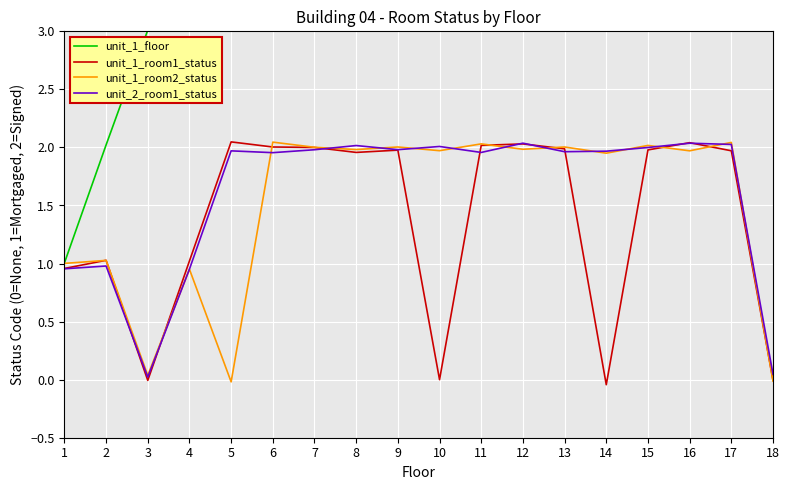

How many distinct data groups are displayed?

4